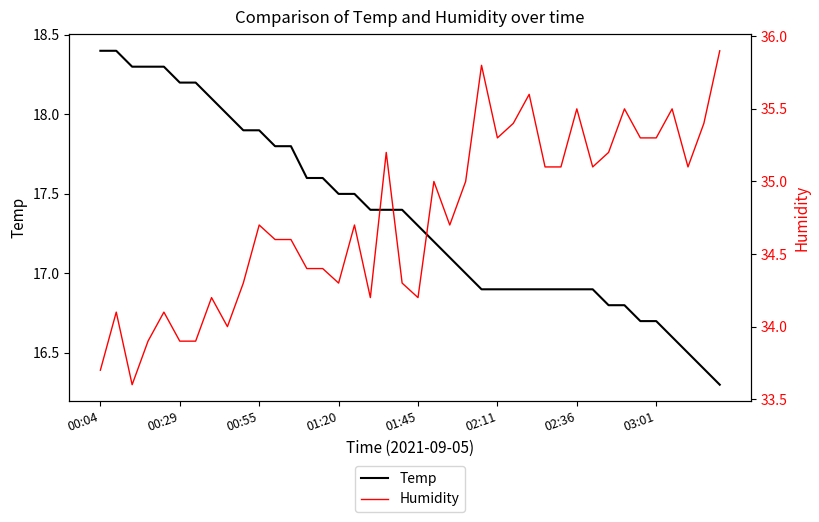

At how many categories does at least one series exceed 33?

40